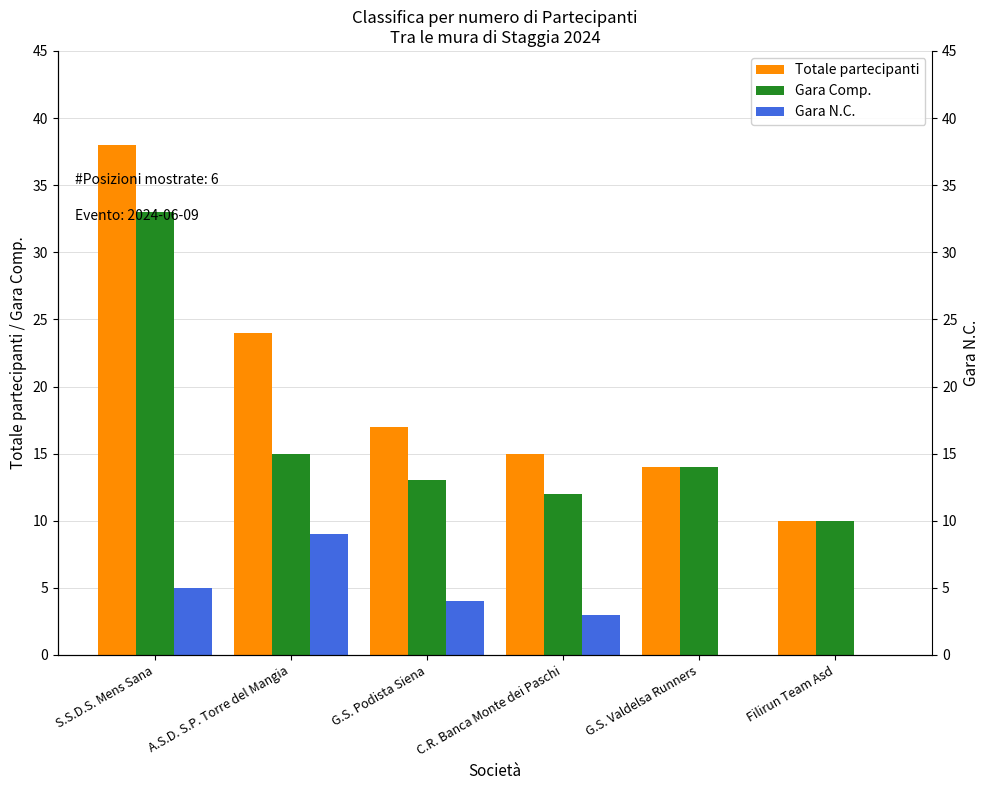

Which series has the largest range (max minus min)?

Totale partecipanti